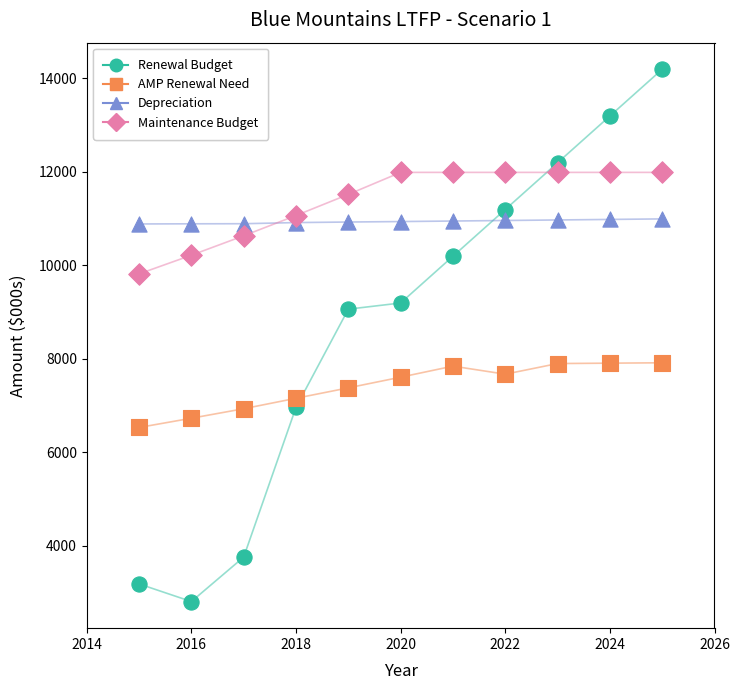

Which series has the largest Y range (max minus min)?

Renewal Budget